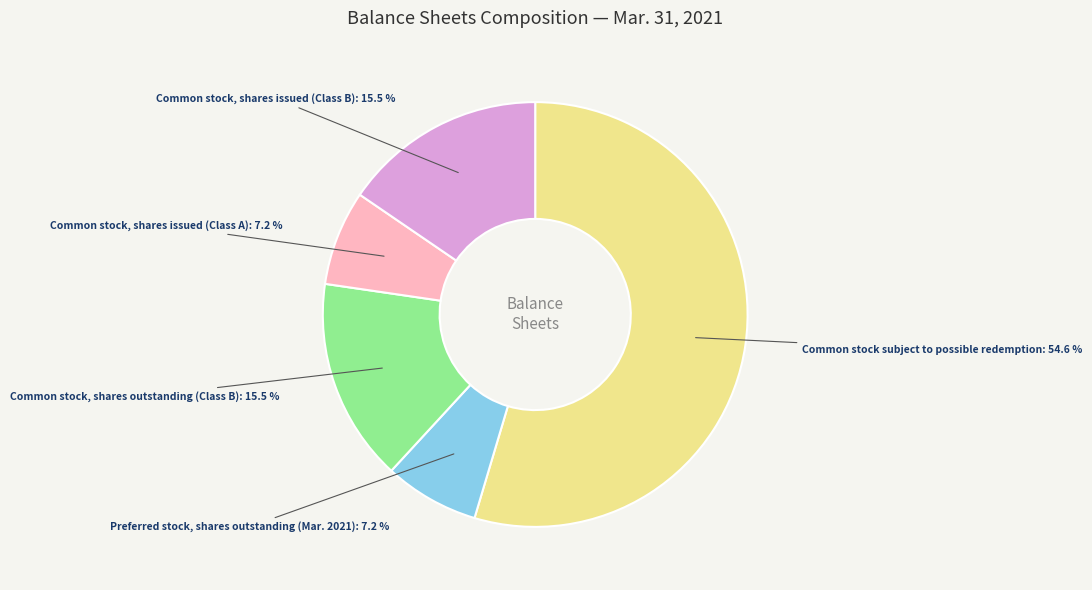

Count the number of slices in the pie.

5